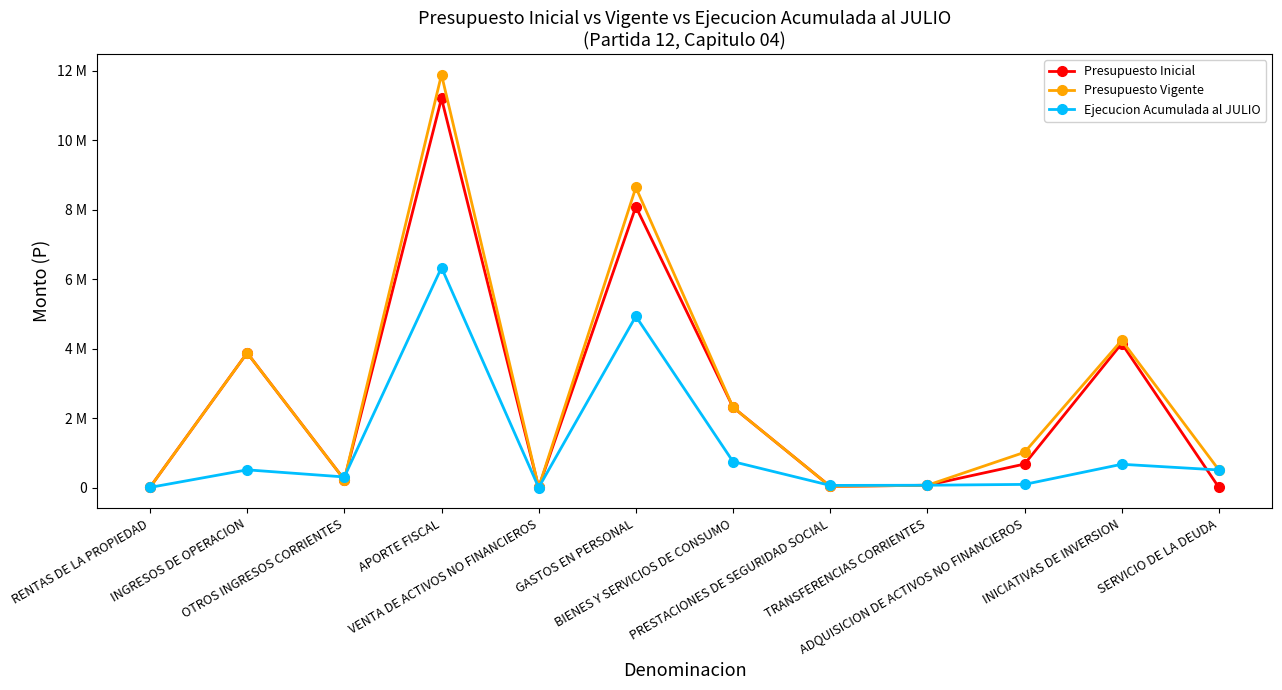

What is the difference between the highest and lowest values at PRESTACIONES DE SEGURIDAD SOCIAL?

28282